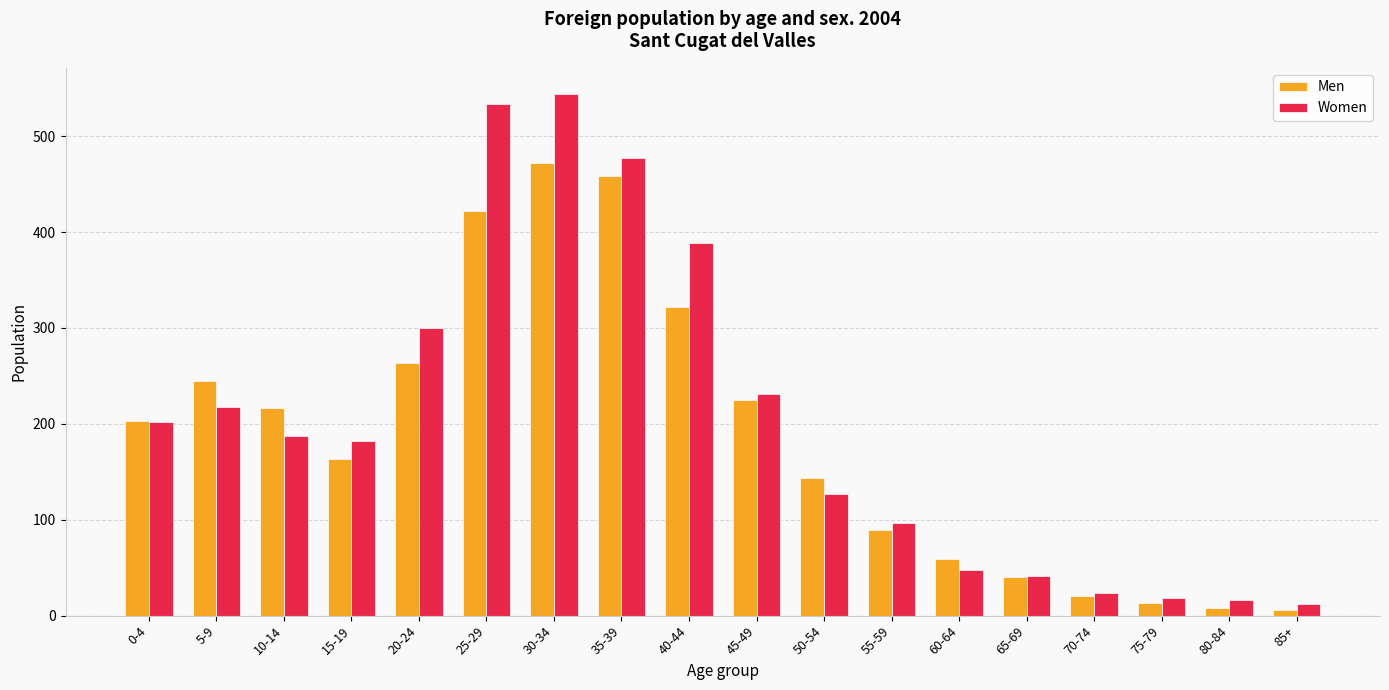

What position from the right is 80-84?

2